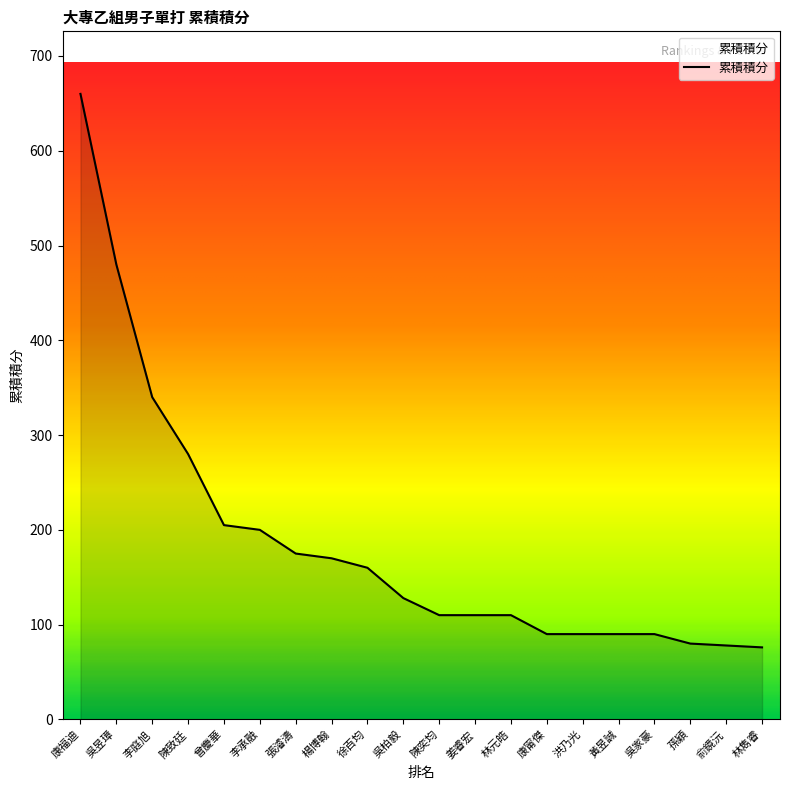

At which label is the value closest to 368?

李庭旭